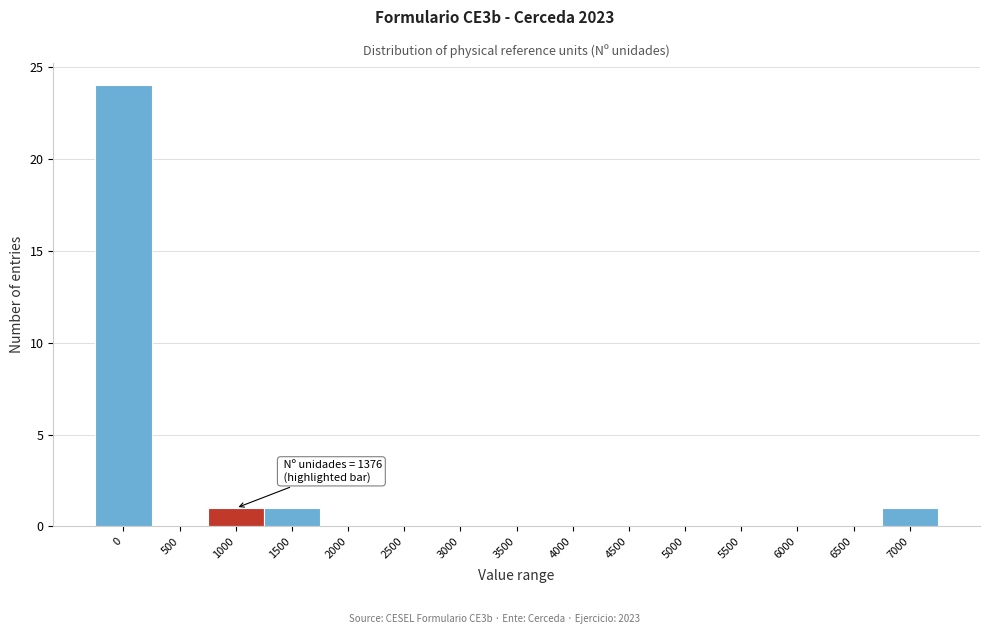

Reading left to right, list all the values displayed in this chart.

0=24	500=0	1000=1	1500=1	2000=0	2500=0	3000=0	3500=0	4000=0	4500=0	5000=0	5500=0	6000=0	6500=0	7000=1